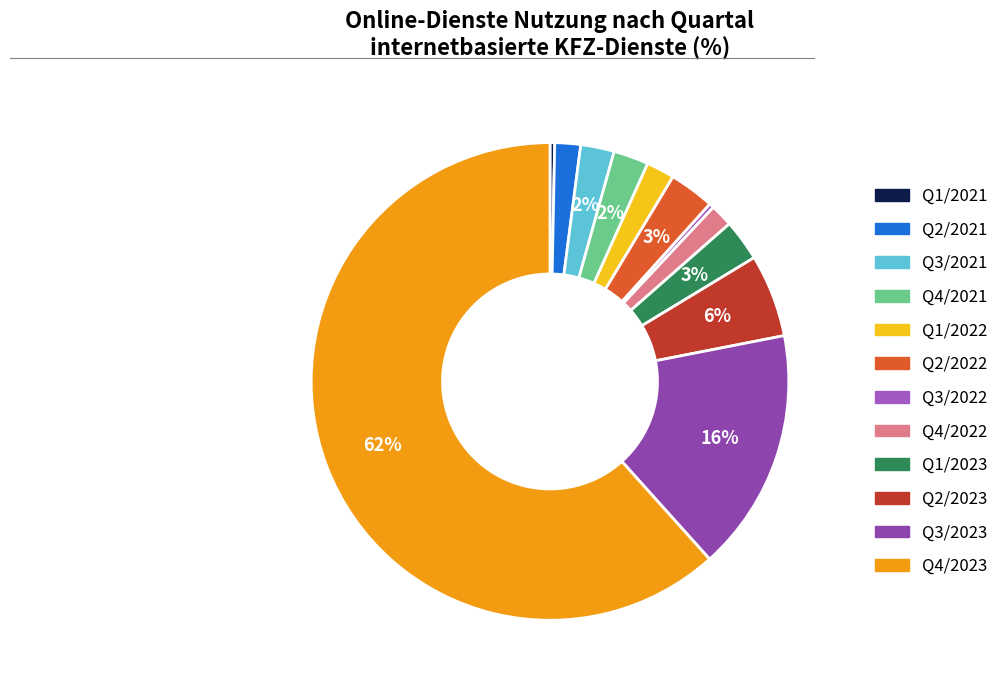

The Q4/2022 slice represents 2% of the pie. True or false?

True